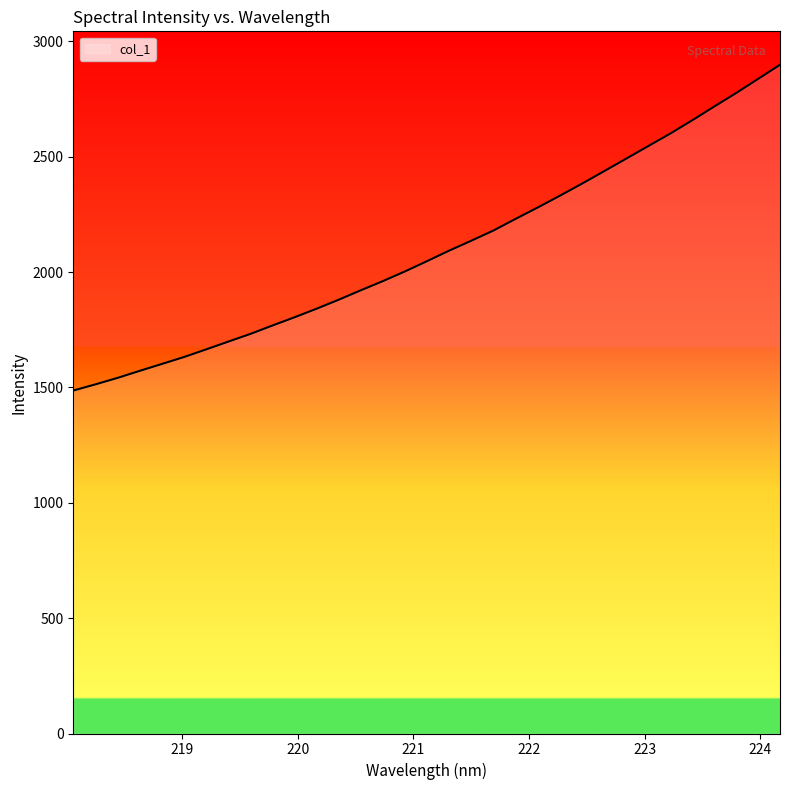

What is the sum of all values?

69243.6